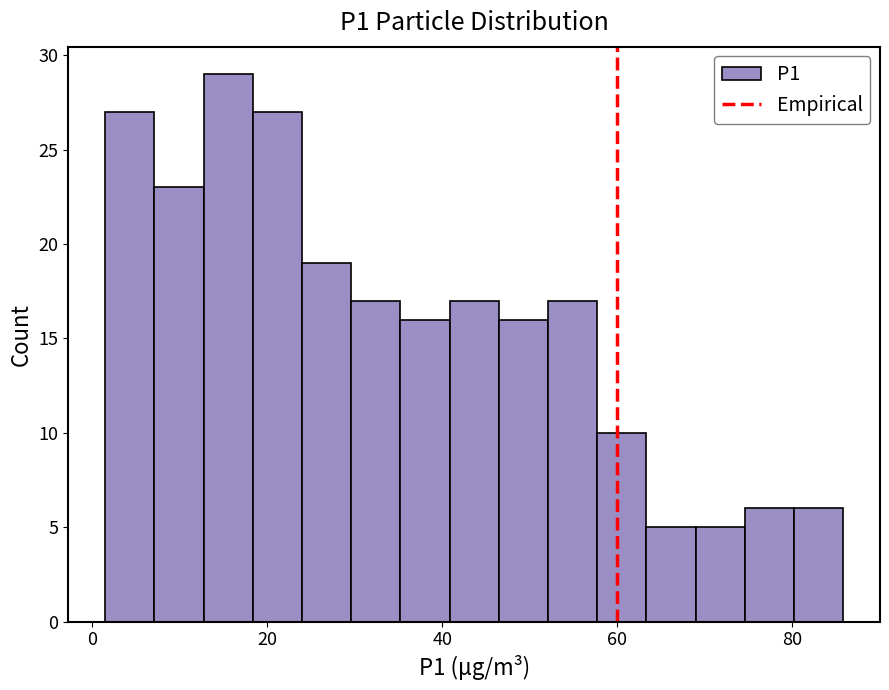

Read against the x-axis, roughly where is the centre of the tallest bar?

16